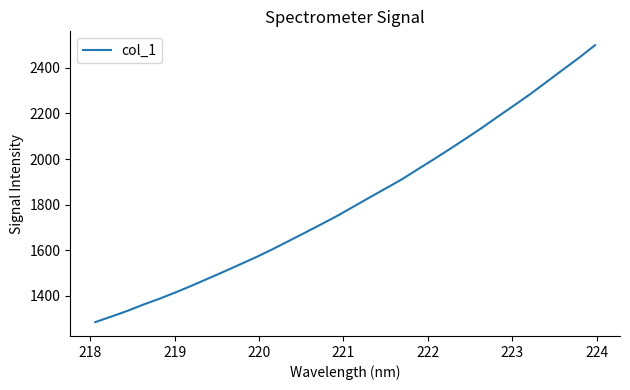

Is this an area chart (filled region under the line)?

No